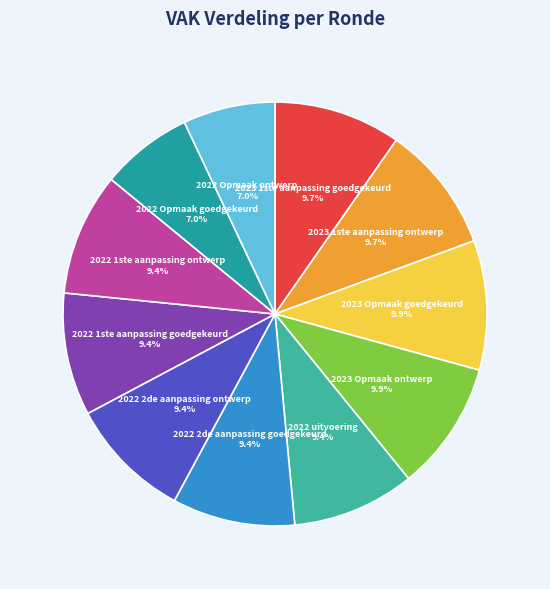

Combined, what portion of the pie is 2022 1ste aanpassing goedgekeurd and 2023 1ste aanpassing goedgekeurd?

19.1%